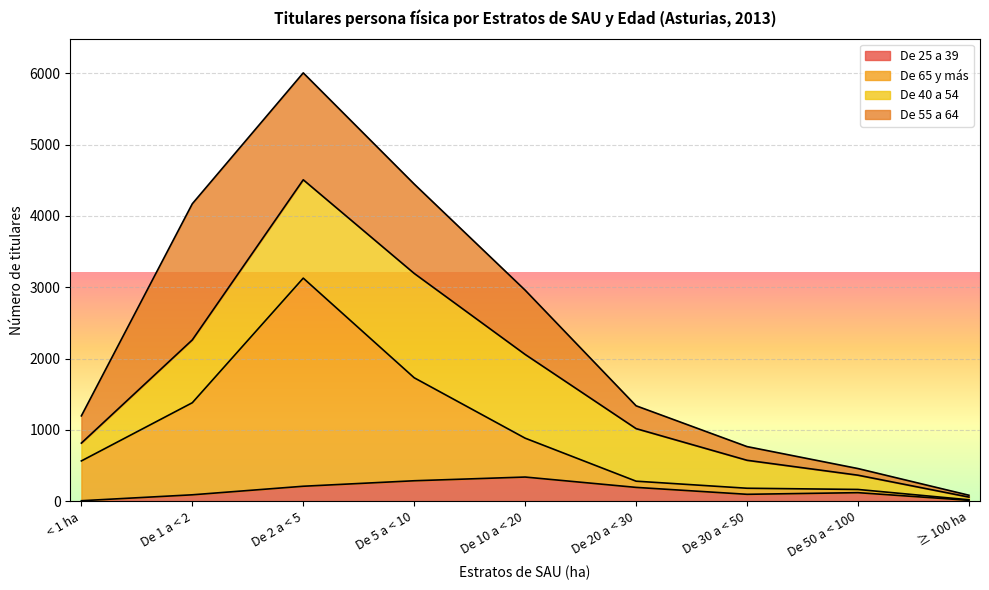

At how many categories does at least one series exceed 751?

4